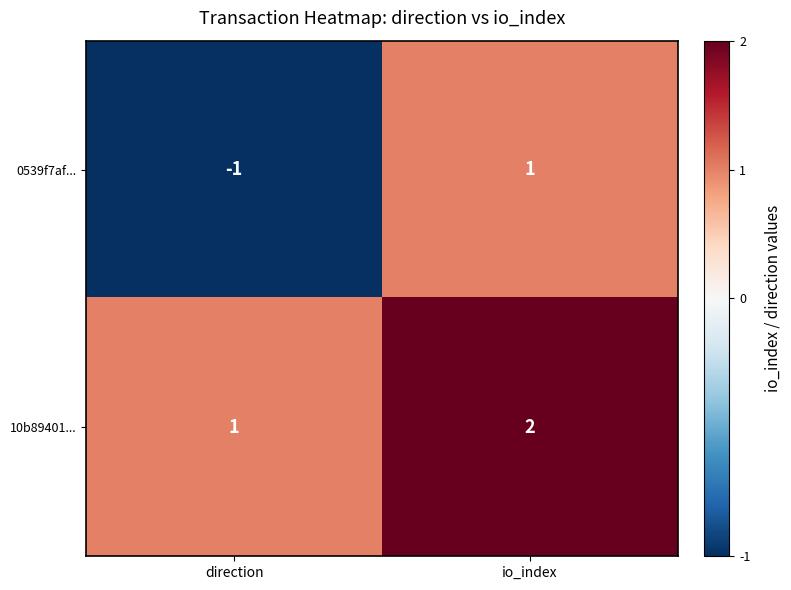

What is the difference between the highest and lowest values at direction?

2